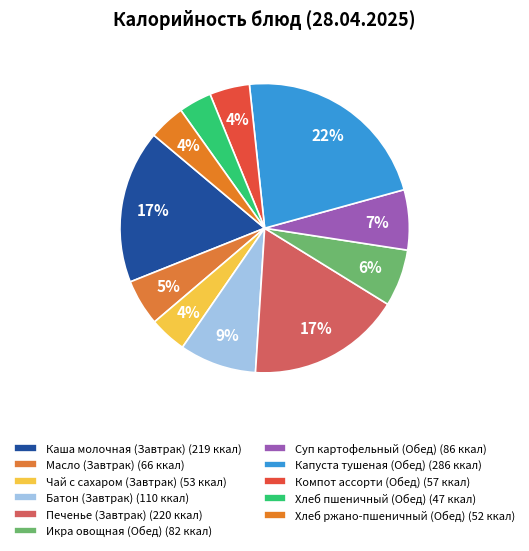

Rank the categories by value from lowest to highest.

Хлеб пшеничный (Обед), Хлеб ржано-пшеничный (Обед), Чай с сахаром (Завтрак), Компот ассорти (Обед), Масло (Завтрак), Икра овощная (Обед), Суп картофельный (Обед), Батон (Завтрак), Каша молочная (Завтрак), Печенье (Завтрак), Капуста тушеная (Обед)